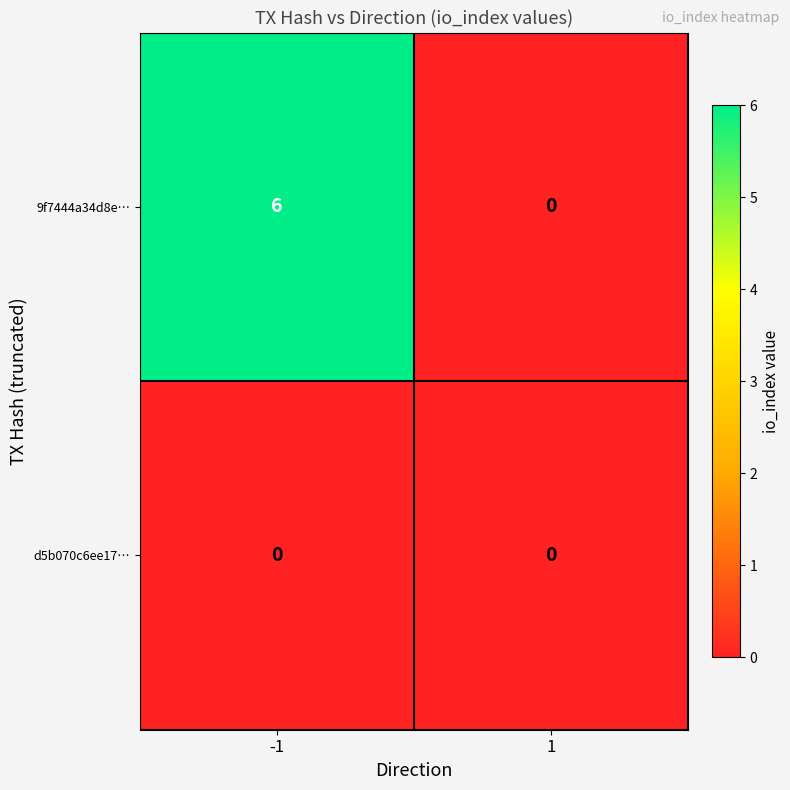

At -1, list the series in order from largest to smallest.

9f7444a34d8e…, d5b070c6ee17…